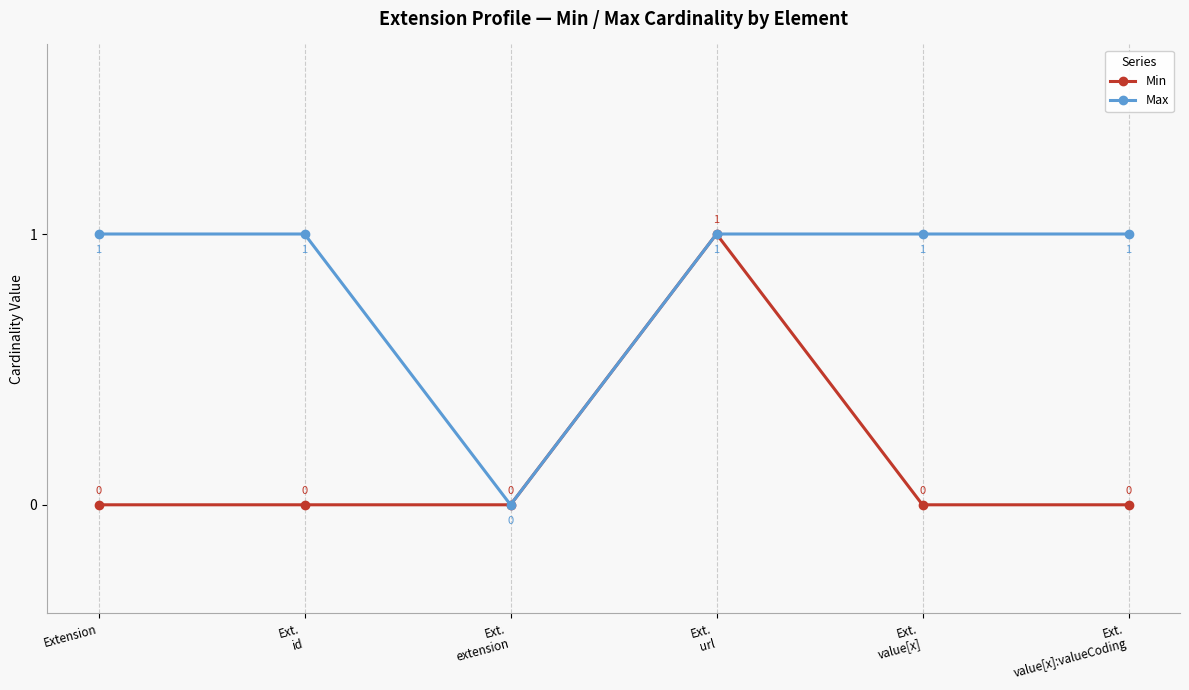

At which category is the sum across all series the highest?

Ext.
url